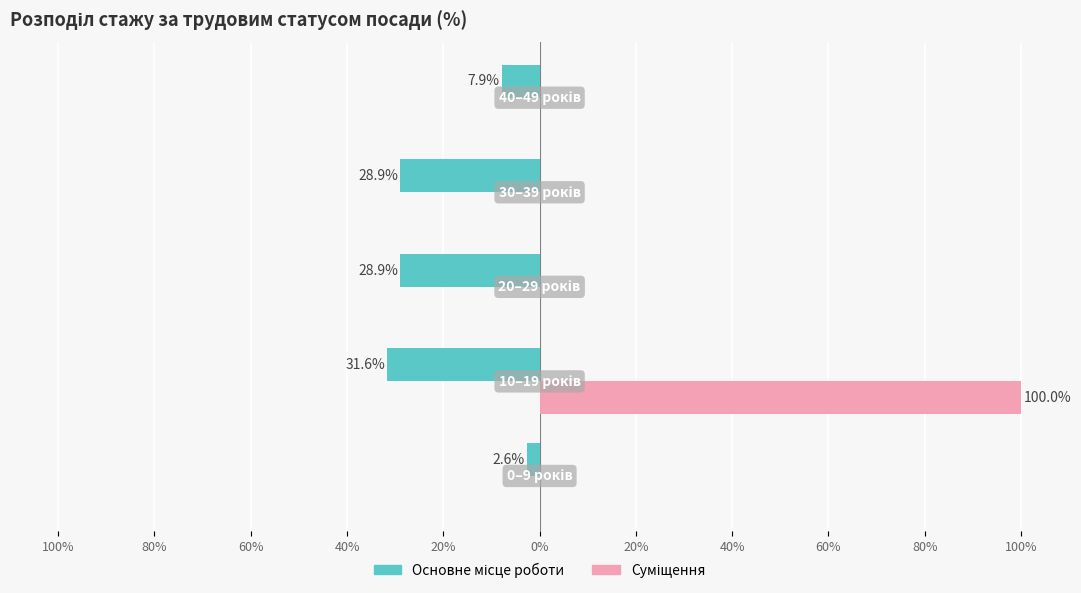

What is the minimum value shown in the chart?

-31.6